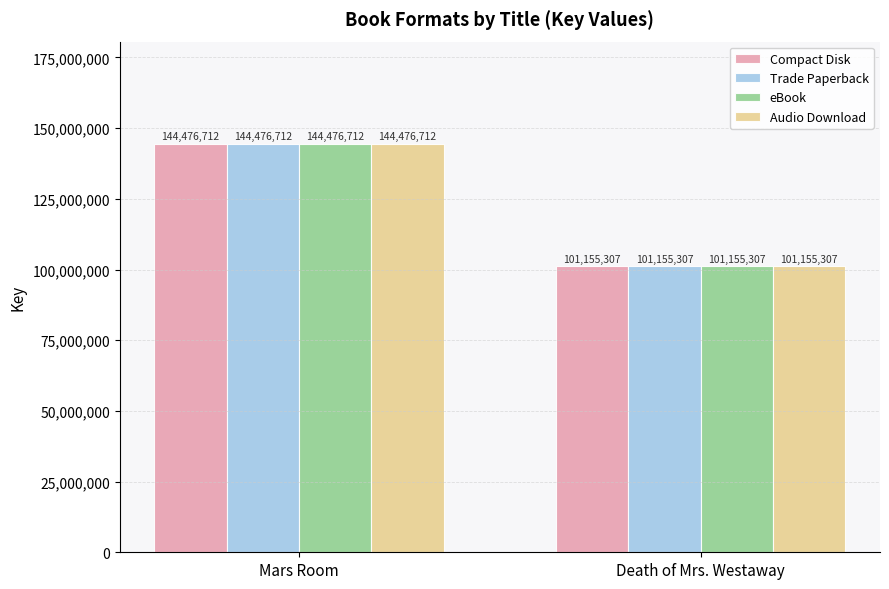

At which label is Audio Download closest to 122816009?

Death of Mrs. Westaway